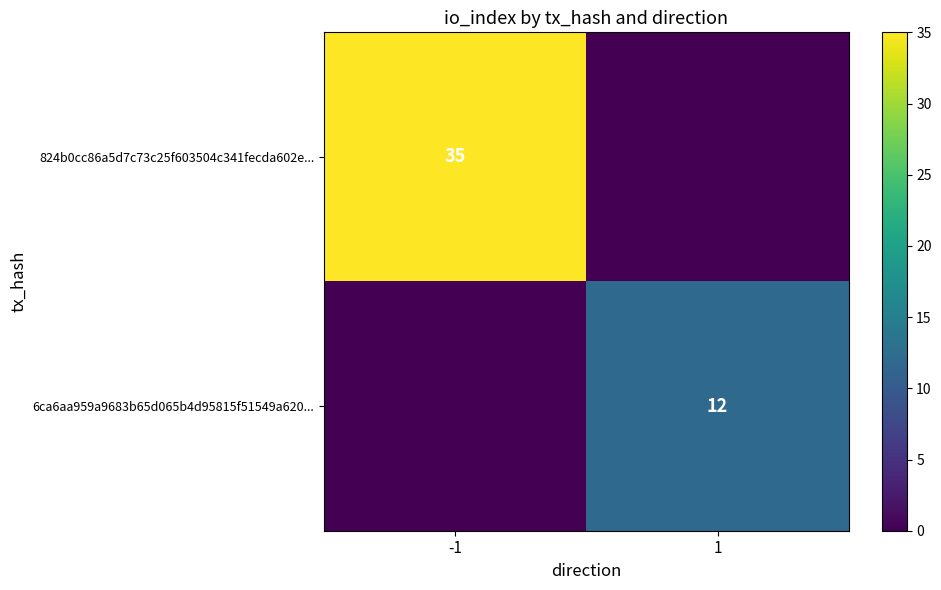

The value of 824b0cc86a5d7c73c25f603504c341fecda602e... at -1 is 56. True or false?

False